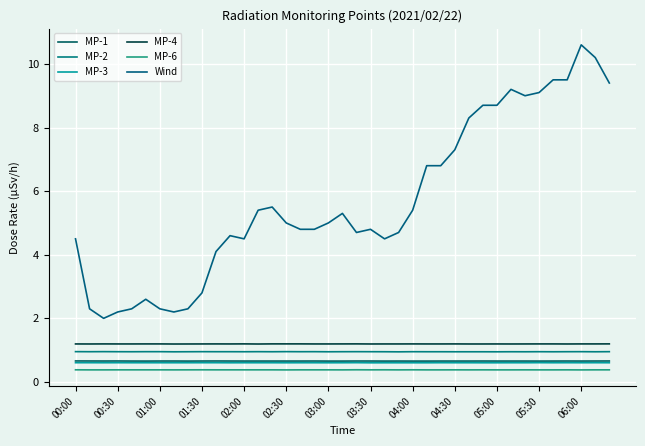

How many MP-1 values are between 0 and 1?

39